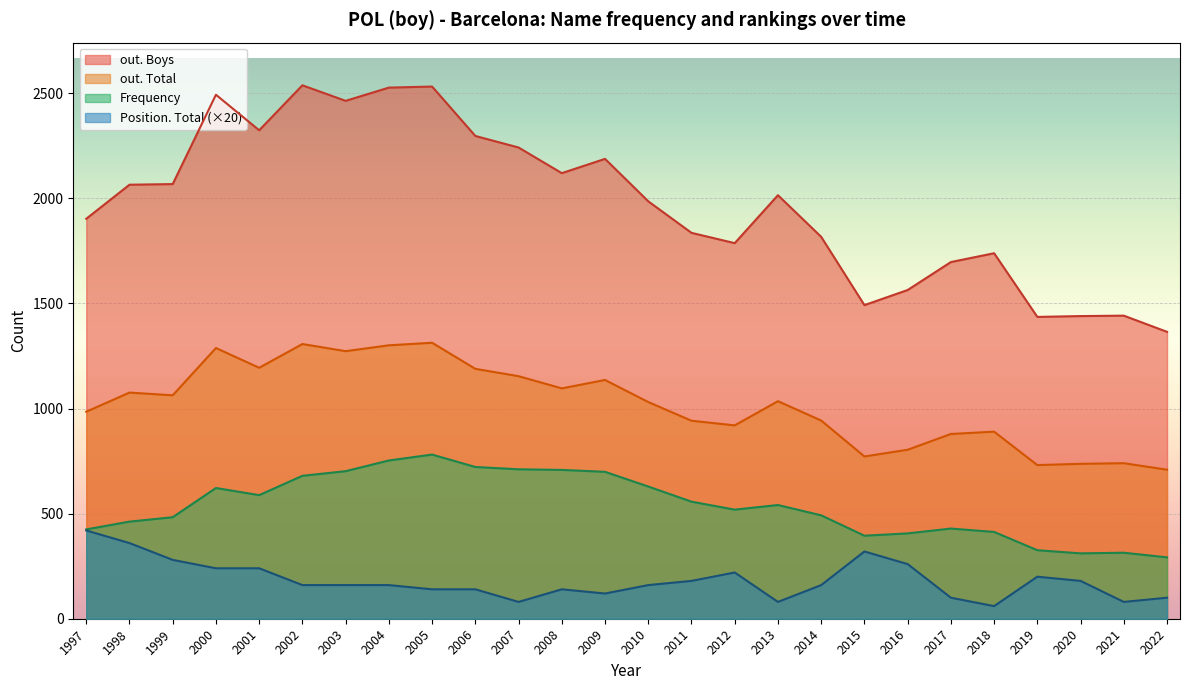

True or false: out. Total and Frequency cross at least once.

False